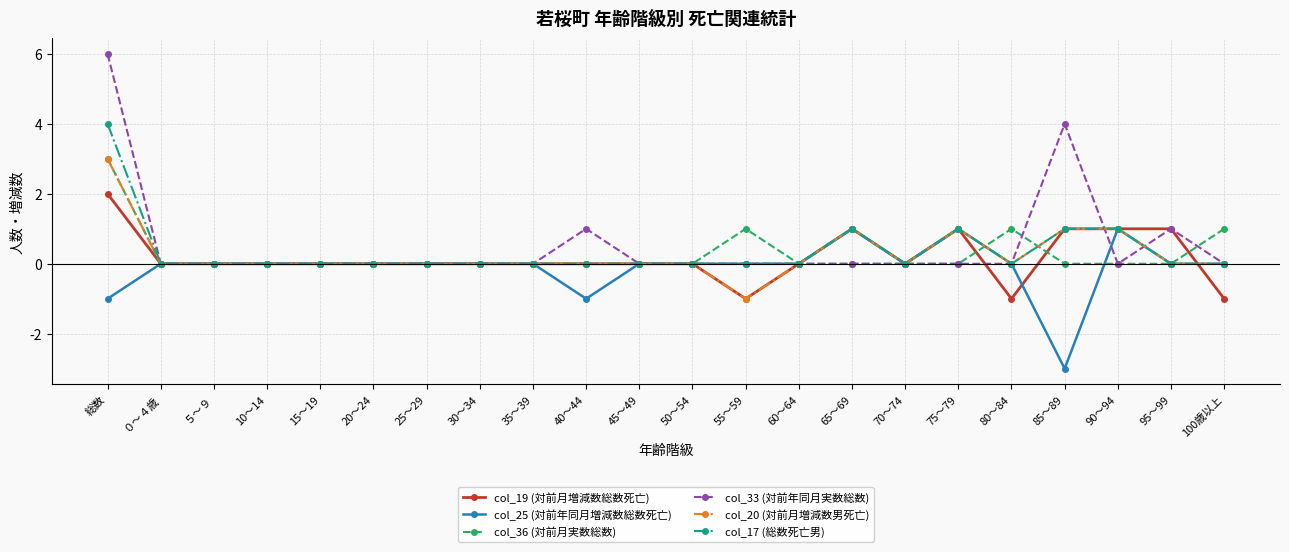

Which series has the widest spread of values?

col_33 (対前年同月実数総数)